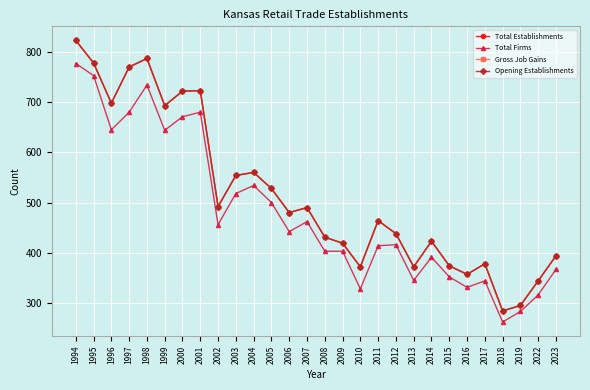

What is the sum of the Opening Establishments values at 2018 and 2013?

656